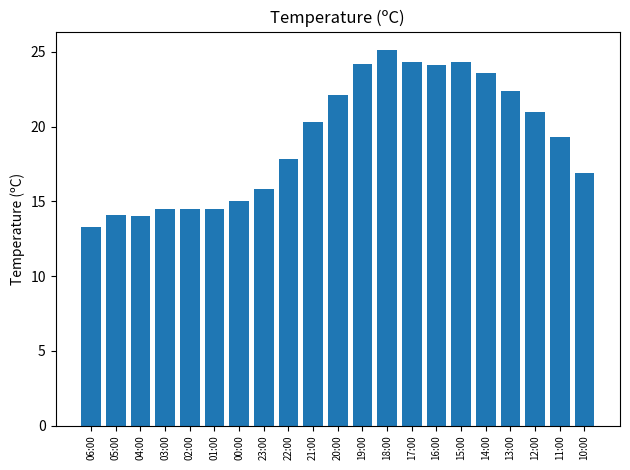

What is the label of the 13th bar from the left?

18:00